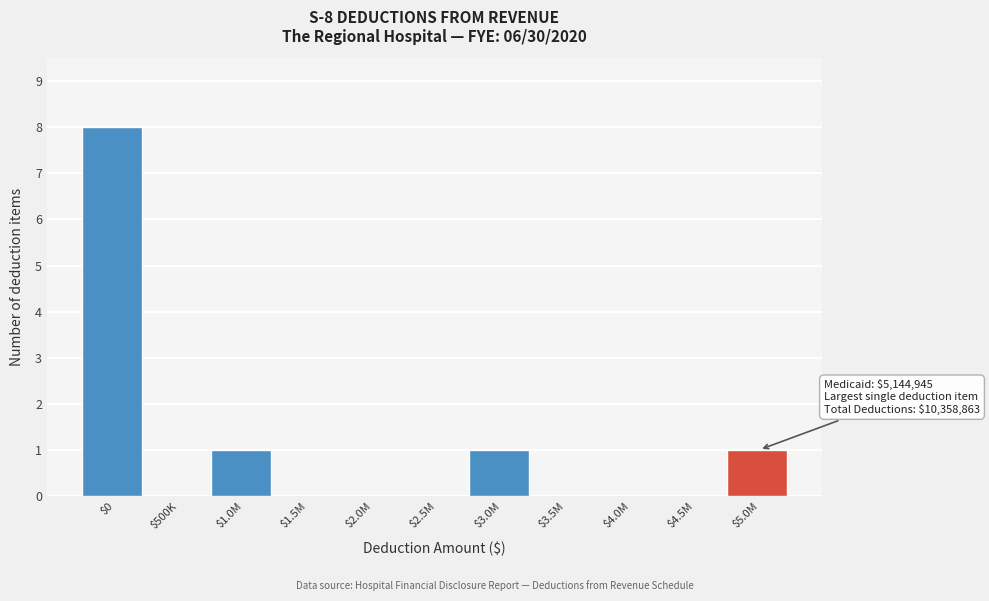

At which category does the chart reach its peak across all series?

$0